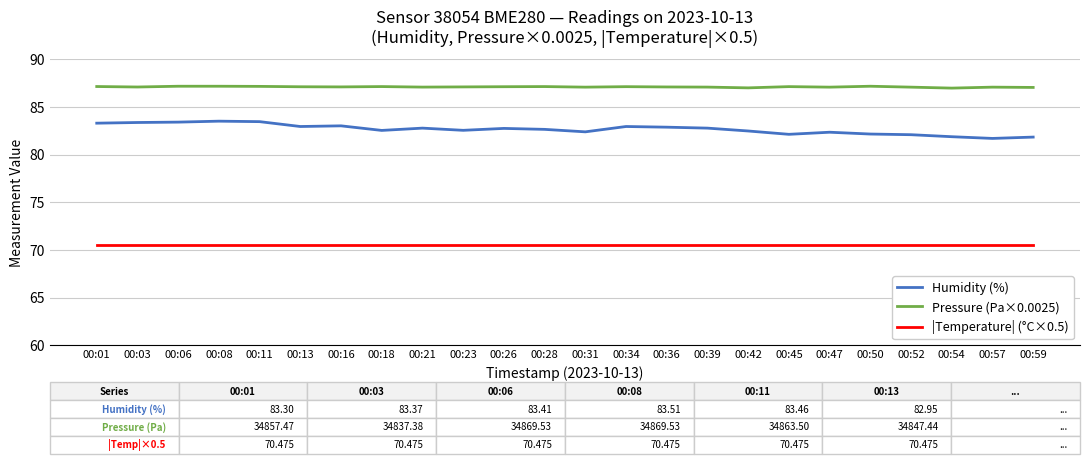

Is the value of Humidity (%) at 00:45 greater than the value of |Temperature| (°C×0.5) at 00:08?

Yes